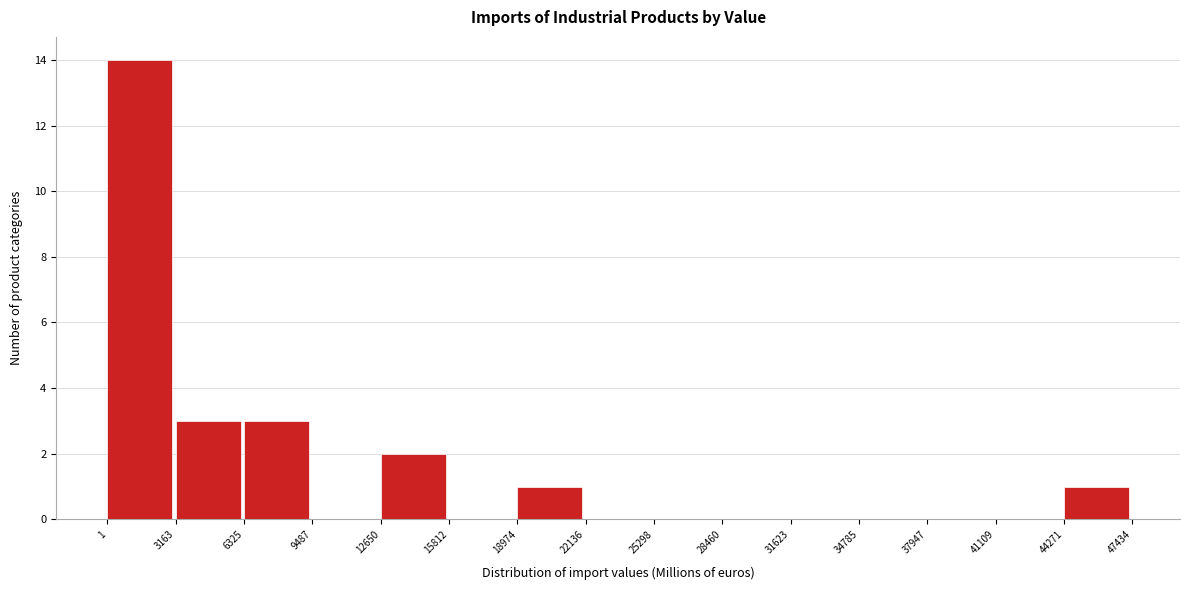

Reading left to right, transcribe this chart: for each bar, give the range it covers on the x-axis and its height. The values are not printed on the chart, so give them approximately, as read against the axis.

1 to 3163: 14
3163 to 6325: 3
6325 to 9487: 3
9487 to 12650: 0
12650 to 15812: 2
15812 to 18974: 0
18974 to 22136: 1
22136 to 25298: 0
25298 to 28460: 0
28460 to 31623: 0
31623 to 34785: 0
34785 to 37947: 0
37947 to 41109: 0
41109 to 44271: 0
44271 to 47434: 1